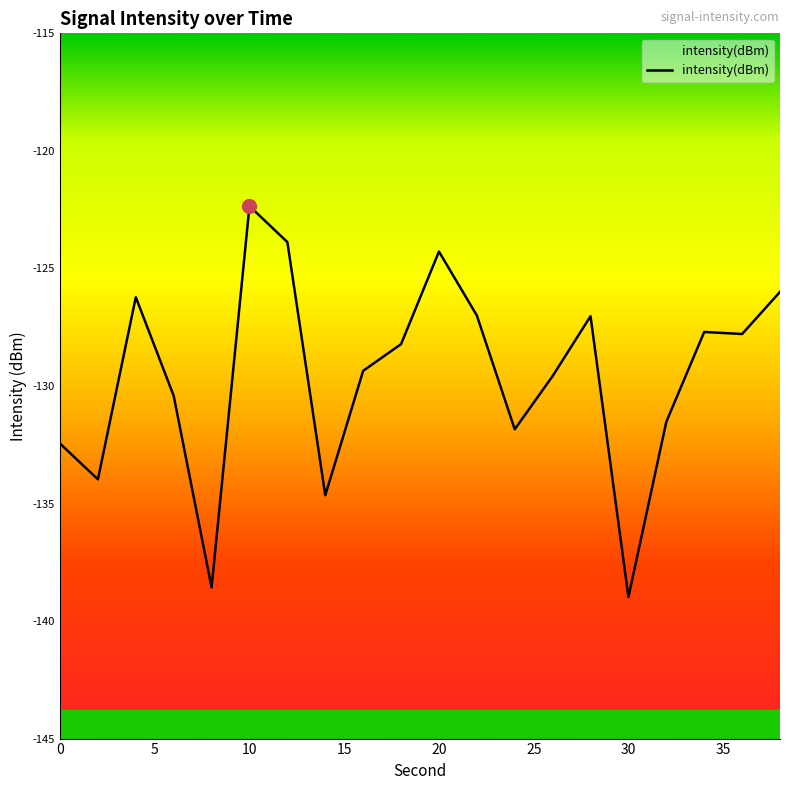

Count the number of values greater than -128.

9